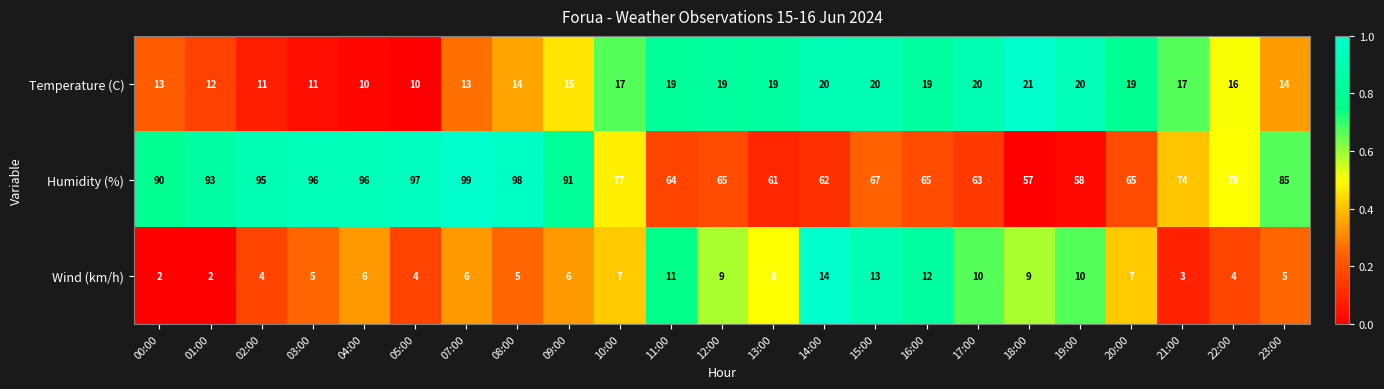

How many series are shown in this chart?

3